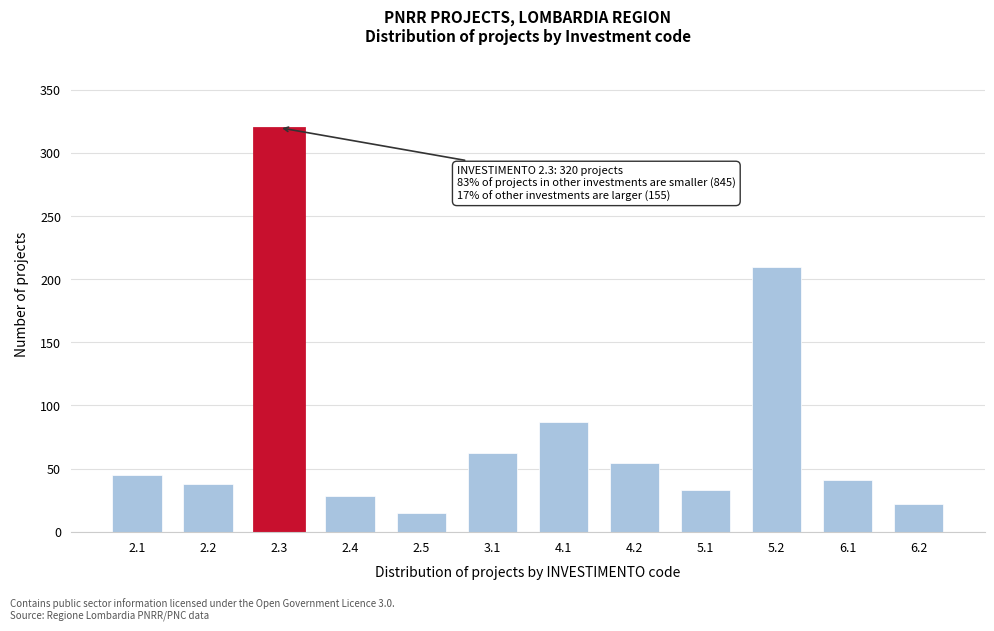

Reading left to right, what are all the values shown in this chart?

2.1=45	2.2=38	2.3=320	2.4=28	2.5=15	3.1=62	4.1=87	4.2=54	5.1=33	5.2=210	6.1=41	6.2=22